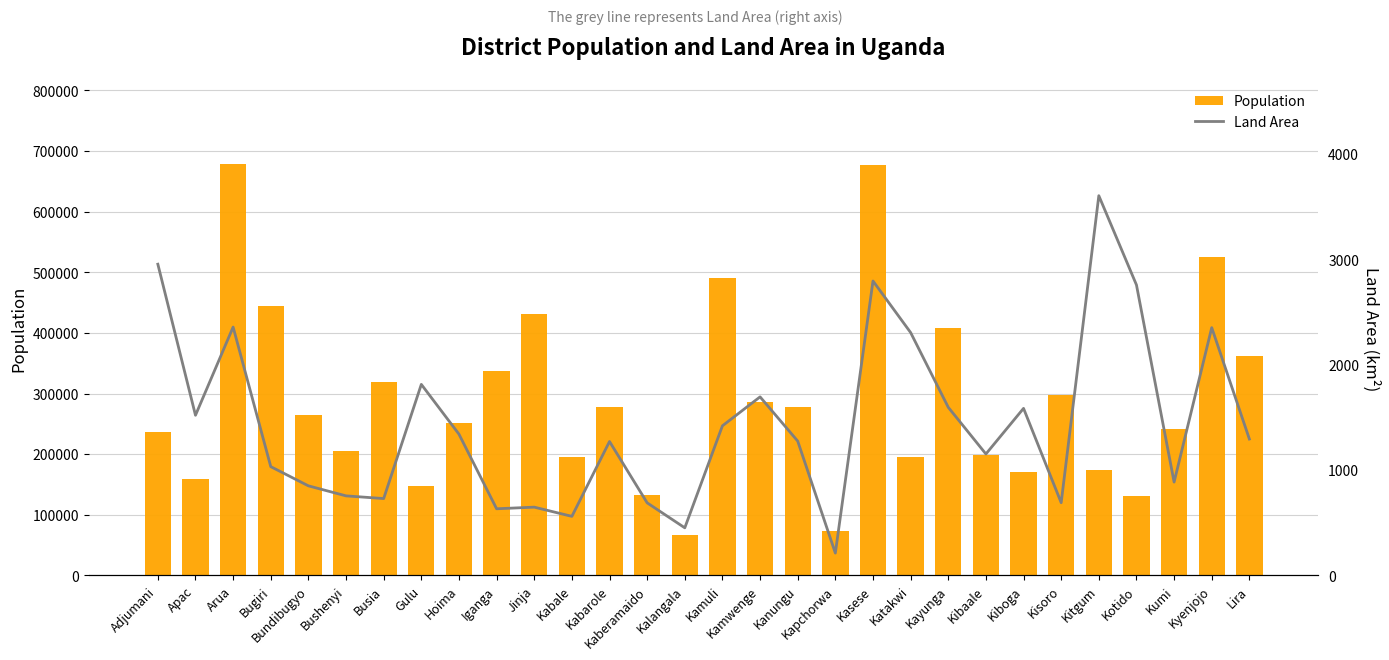

Reading right to left, what are all the values shown in this chart?

Population: Lira=362000.0	Kyenjojo=525400.0	Kumi=241300.0	Kotido=130800.0	Kitgum=174600.0	Kisoro=297700.0	Kiboga=171200.0	Kibaale=198200.0	Kayunga=407700.0	Katakwi=194600.0	Kasese=677800.0	Kapchorwa=72600.0	Kanungu=277300.0	Kamwenge=285500.0	Kamuli=490700.0	Kalangala=67200.0	Kaberamaido=132700.0	Kabarole=277000.0	Kabale=195500.0	Jinja=431700.0	Iganga=337100.0	Hoima=251800.0	Gulu=148200.0	Busia=319100.0	Bushenyi=204600.0	Bundibugyo=263800.0	Bugiri=444400.0	Arua=678600.0	Apac=158900.0	Adjumani=235900.0
Land Area: Lira=1294.7	Kyenjojo=2352.2	Kumi=886.0	Kotido=2757.9	Kitgum=3605.0	Kisoro=690.3	Kiboga=1585.8	Kibaale=1152.7	Kayunga=1595.8	Katakwi=2305.6	Kasese=2795.1	Kapchorwa=211.9	Kanungu=1275.1	Kamwenge=1695.0	Kamuli=1420.2	Kalangala=451.7	Kaberamaido=688.9	Kabarole=1271.1	Kabale=560.6	Jinja=648.0	Iganga=632.5	Hoima=1341.0	Gulu=1813.6	Busia=729.4	Bushenyi=755.1	Bundibugyo=850.2	Bugiri=1032.5	Arua=2357.6	Apac=1520.4	Adjumani=2954.6